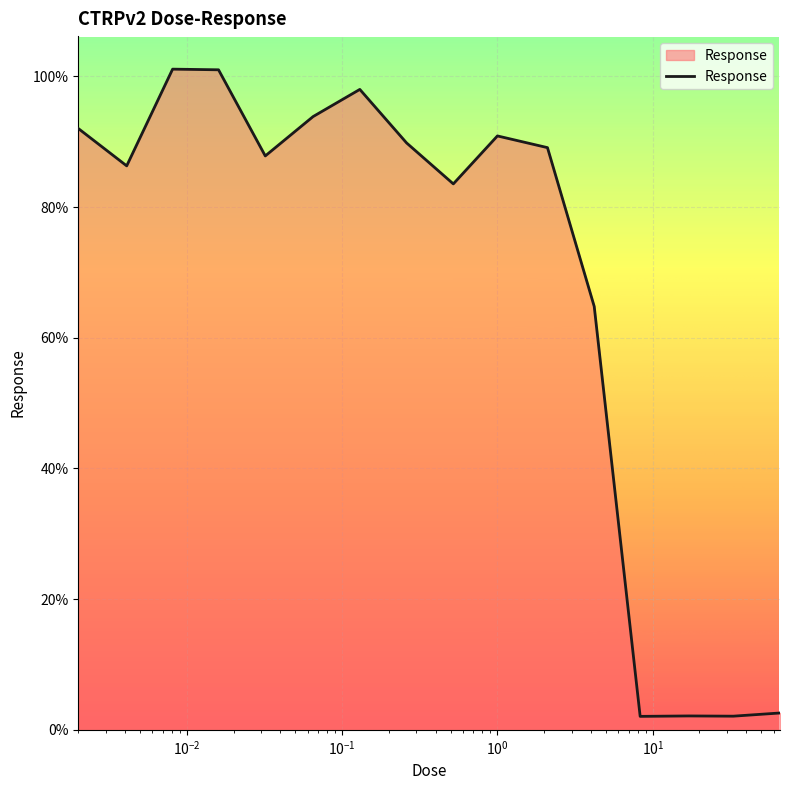

What is the difference between the maximum and second lowest values?

99.0